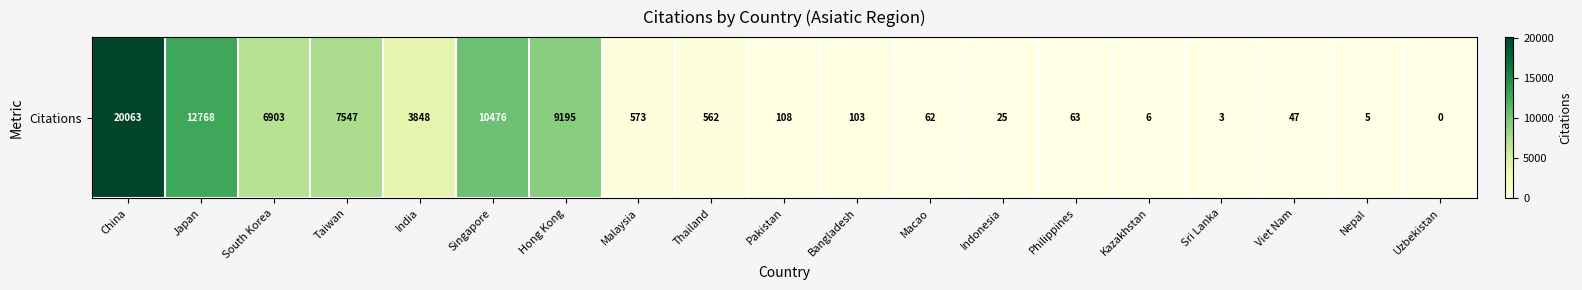

Reading right to left, extract all data points from this chart.

0	5	47	3	6	63	25	62	103	108	562	573	9195	10476	3848	7547	6903	12768	20063